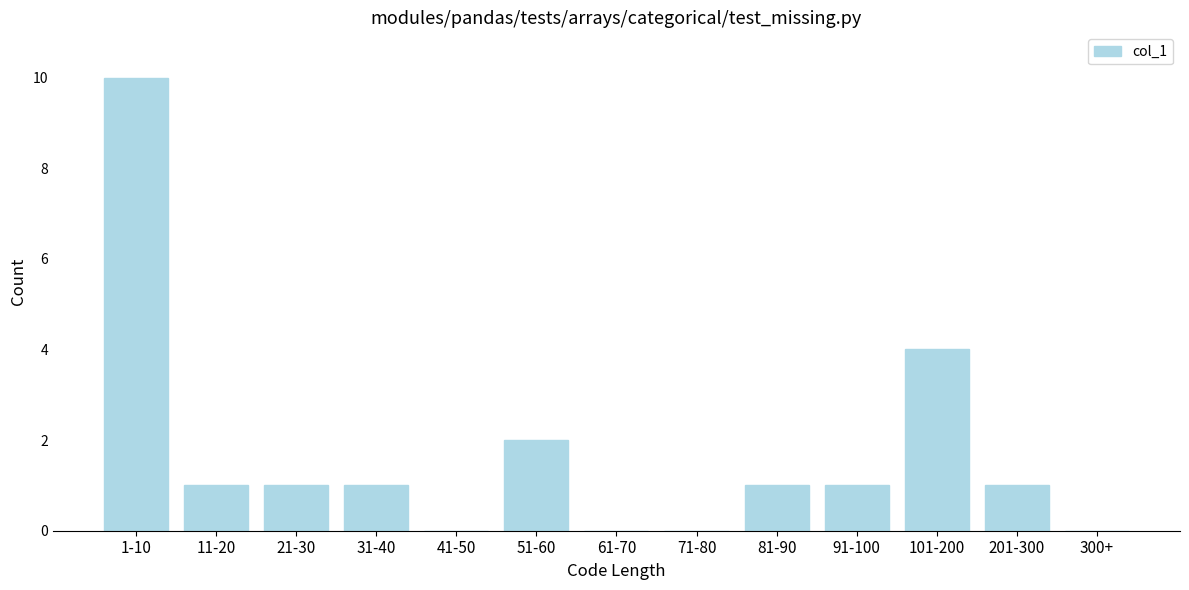

Reading left to right, extract all data points from this chart.

1-10=10	11-20=1	21-30=1	31-40=1	41-50=0	51-60=2	61-70=0	71-80=0	81-90=1	91-100=1	101-200=4	201-300=1	300+=0